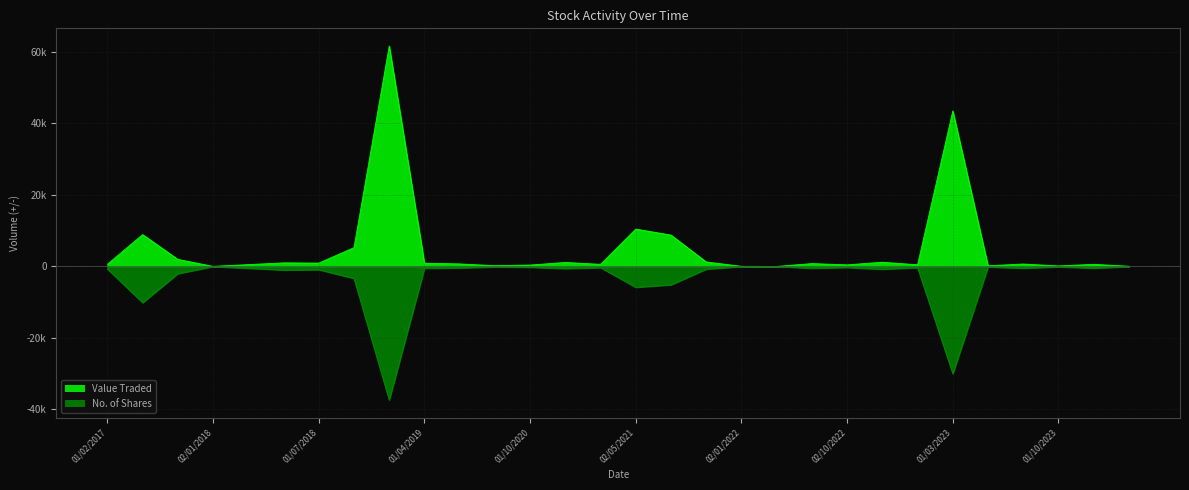

Reading left to right, list all the values displayed in this chart.

Value Traded: 632	8920	1980	29	525	1010	949	5268	61654	925	718	223	402	1125	599	10468	8777	1274	41	12	810	458	1187	476	43500	192	690	149	601	62
No. of Shares: -706	-10130	-2000	-30	-510	-1000	-900	-3334	-37366	-500	-412	-133	-225	-605	-333	-5829	-5133	-752	-22	-7	-500	-290	-781	-328	-30000	-133	-500	-113	-472	-53